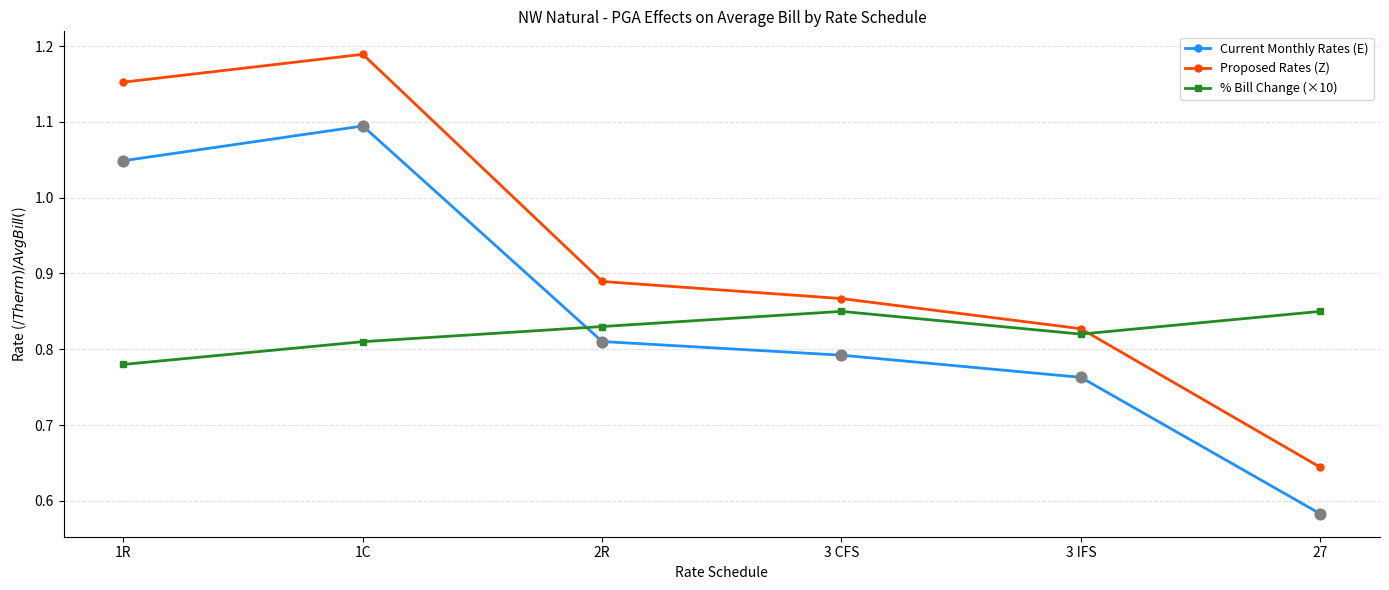

At which category is the sum across all series the highest?

1C